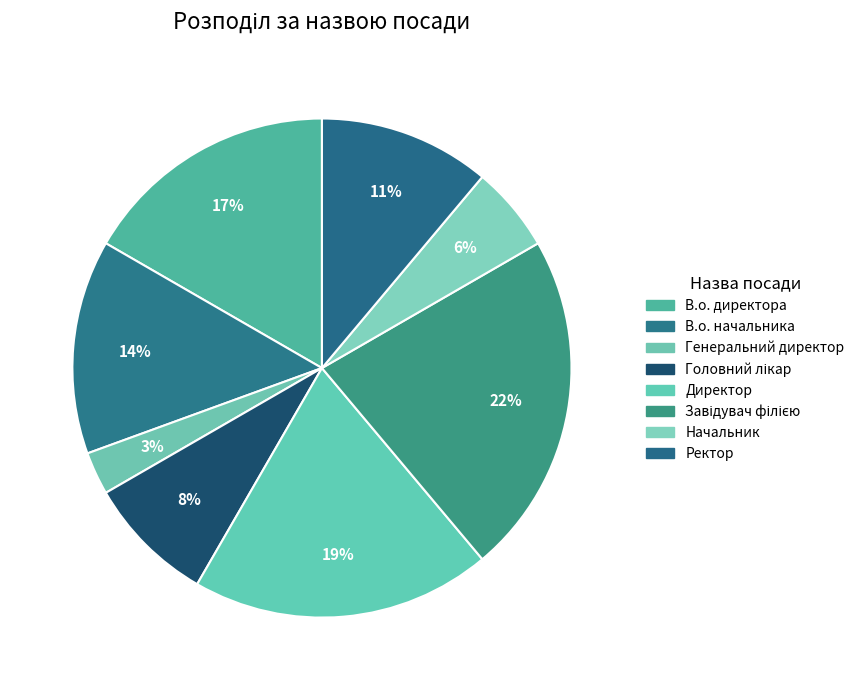

To the nearest percent, what percentage of the pie is Ректор?

11%